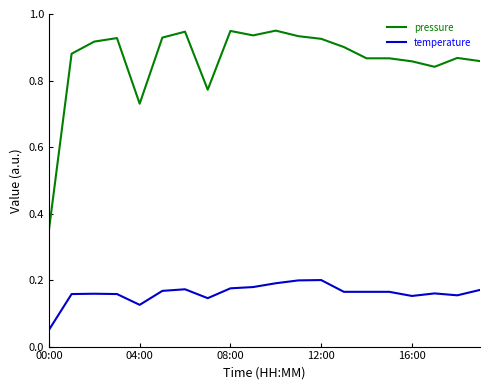

Which series has the largest range (max minus min)?

pressure